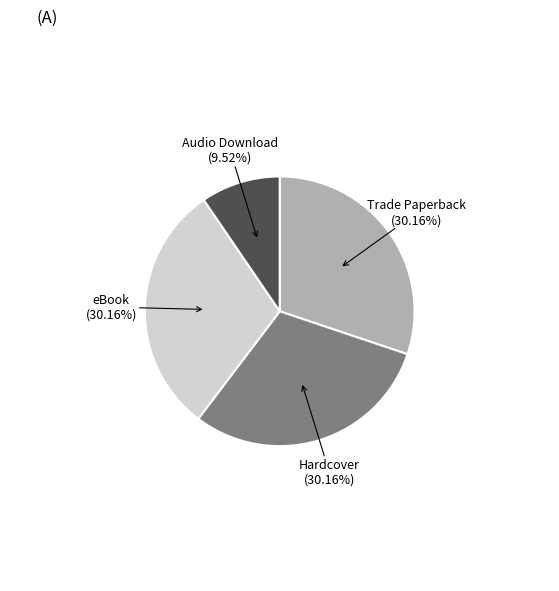

To the nearest percent, what is the combined percentage of eBook and Trade Paperback?

60%